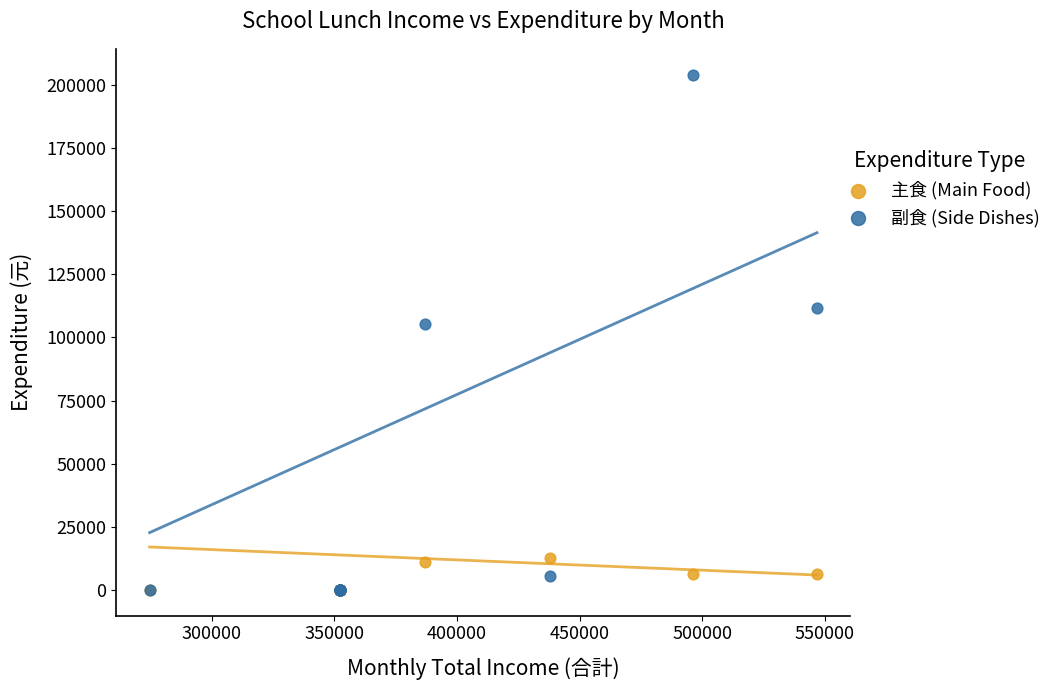

Which series reaches the maximum Y coordinate?

副食 (Side Dishes)